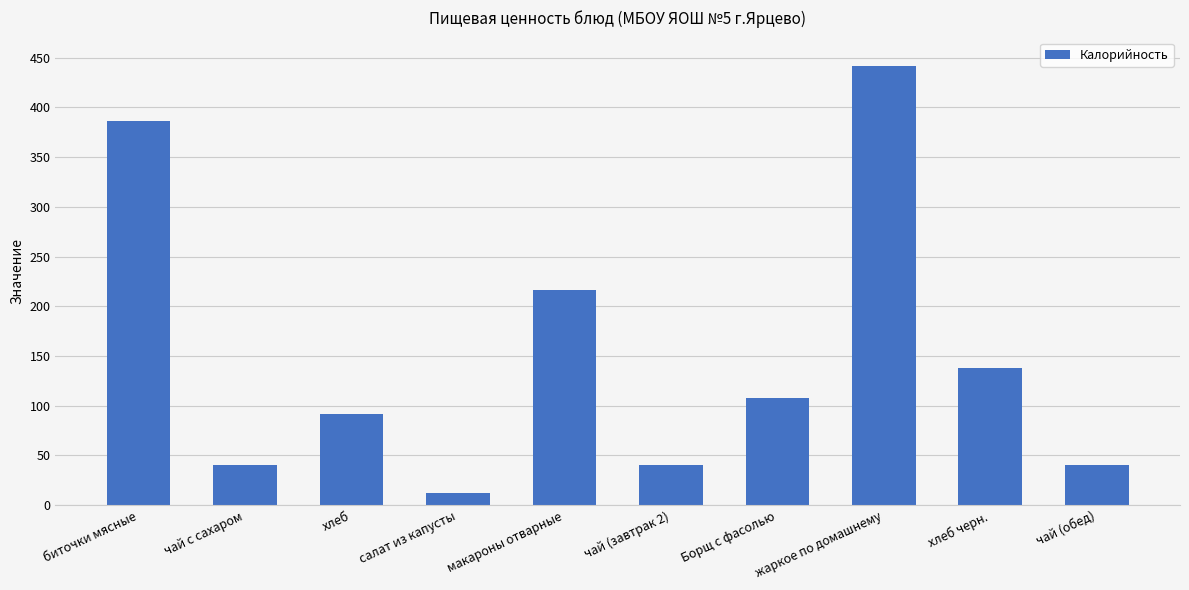

Are the bars grouped side by side (vs. stacked)?

No